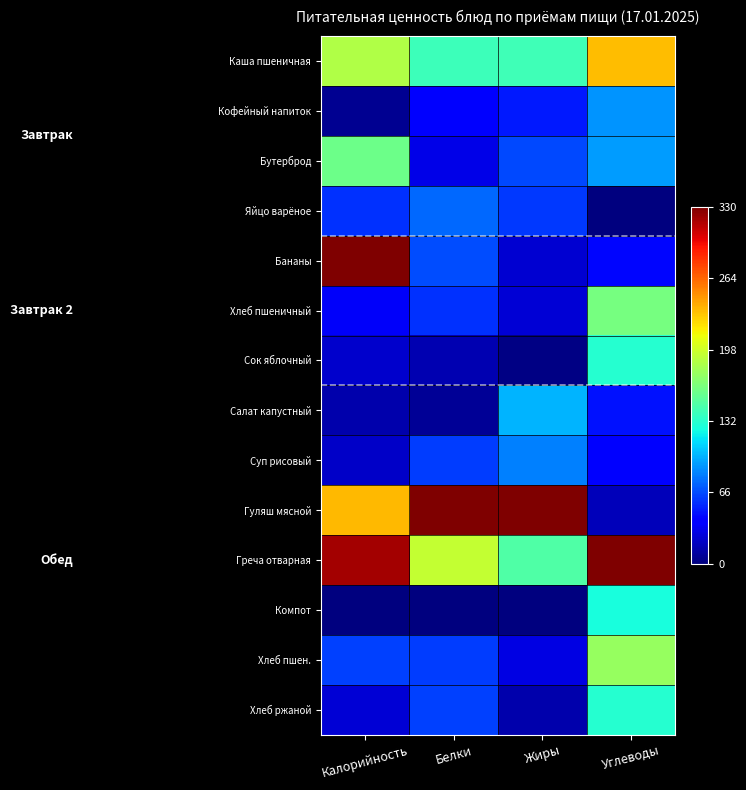

Reading left to right, what are all the values shown in this chart?

Каша пшеничная: Калорийность=0.6	Белки=0.4	Жиры=0.4	Углеводы=0.7
Кофейный напиток: Калорийность=0.0	Белки=0.1	Жиры=0.1	Углеводы=0.3
Бутерброд: Калорийность=0.5	Белки=0.1	Жиры=0.2	Углеводы=0.3
Яйцо варёное: Калорийность=0.2	Белки=0.2	Жиры=0.2	Углеводы=0.0
Бананы: Калорийность=1.0	Белки=0.2	Жиры=0.1	Углеводы=0.1
Хлеб пшеничный: Калорийность=0.1	Белки=0.2	Жиры=0.1	Углеводы=0.5
Сок яблочный: Калорийность=0.1	Белки=0.0	Жиры=0.0	Углеводы=0.4
Салат капустный: Калорийность=0.0	Белки=0.0	Жиры=0.3	Углеводы=0.1
Суп рисовый: Калорийность=0.1	Белки=0.2	Жиры=0.3	Углеводы=0.1
Гуляш мясной: Калорийность=0.7	Белки=1.0	Жиры=1.0	Углеводы=0.1
Греча отварная: Калорийность=1.0	Белки=0.6	Жиры=0.4	Углеводы=1.0
Компот: Калорийность=0.0	Белки=0.0	Жиры=0.0	Углеводы=0.4
Хлеб пшен.: Калорийность=0.2	Белки=0.2	Жиры=0.1	Углеводы=0.5
Хлеб ржаной: Калорийность=0.1	Белки=0.2	Жиры=0.0	Углеводы=0.4